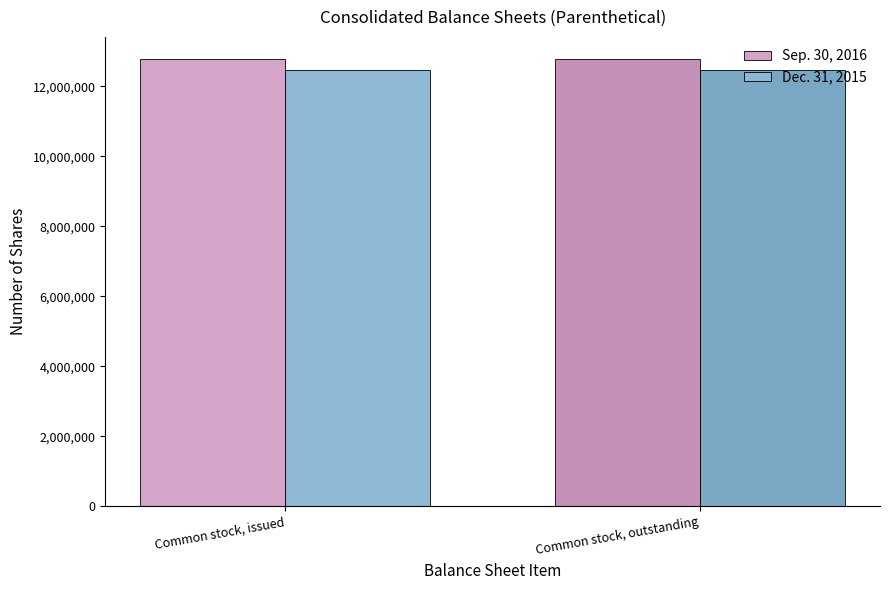

At which category is the sum across all series the highest?

Common stock, issued